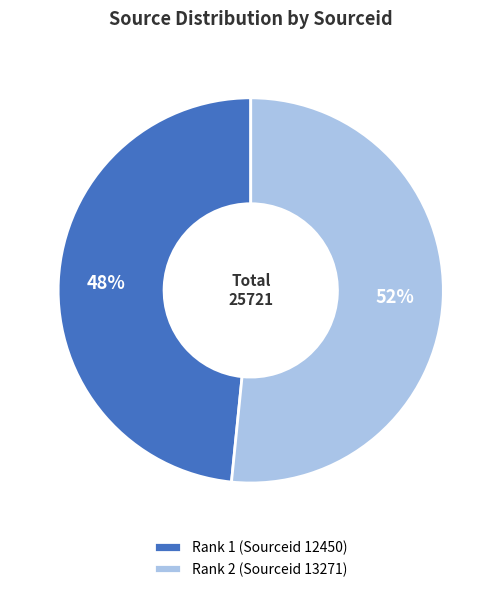

The Rank 2 (Sourceid 13271) slice represents 37% of the pie. True or false?

False